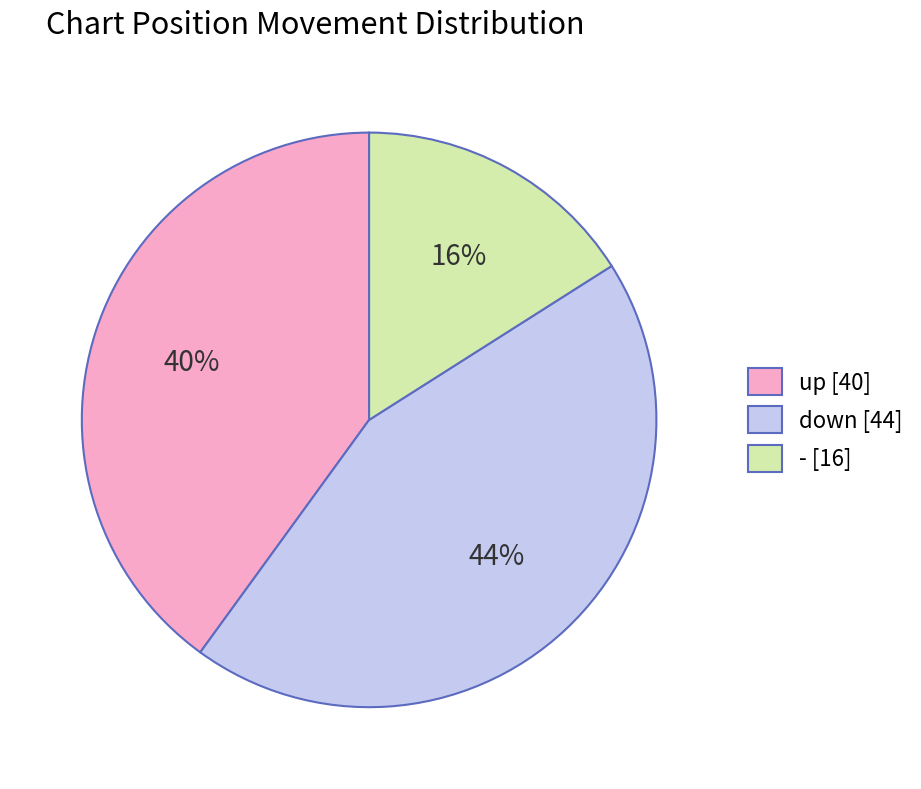

Count the number of slices in the pie.

3